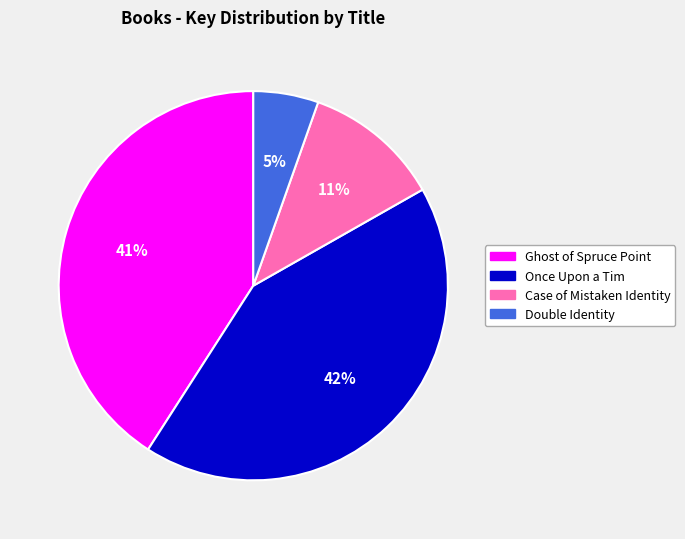

Is there any slice that represents more than half of the pie?

No